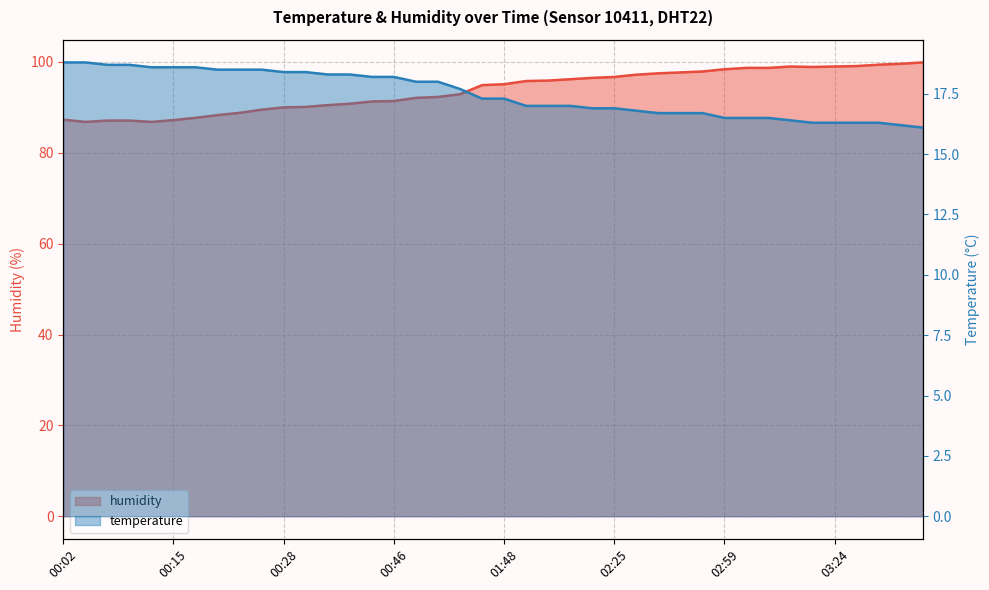

At how many categories does at least one series exceed 53?

40